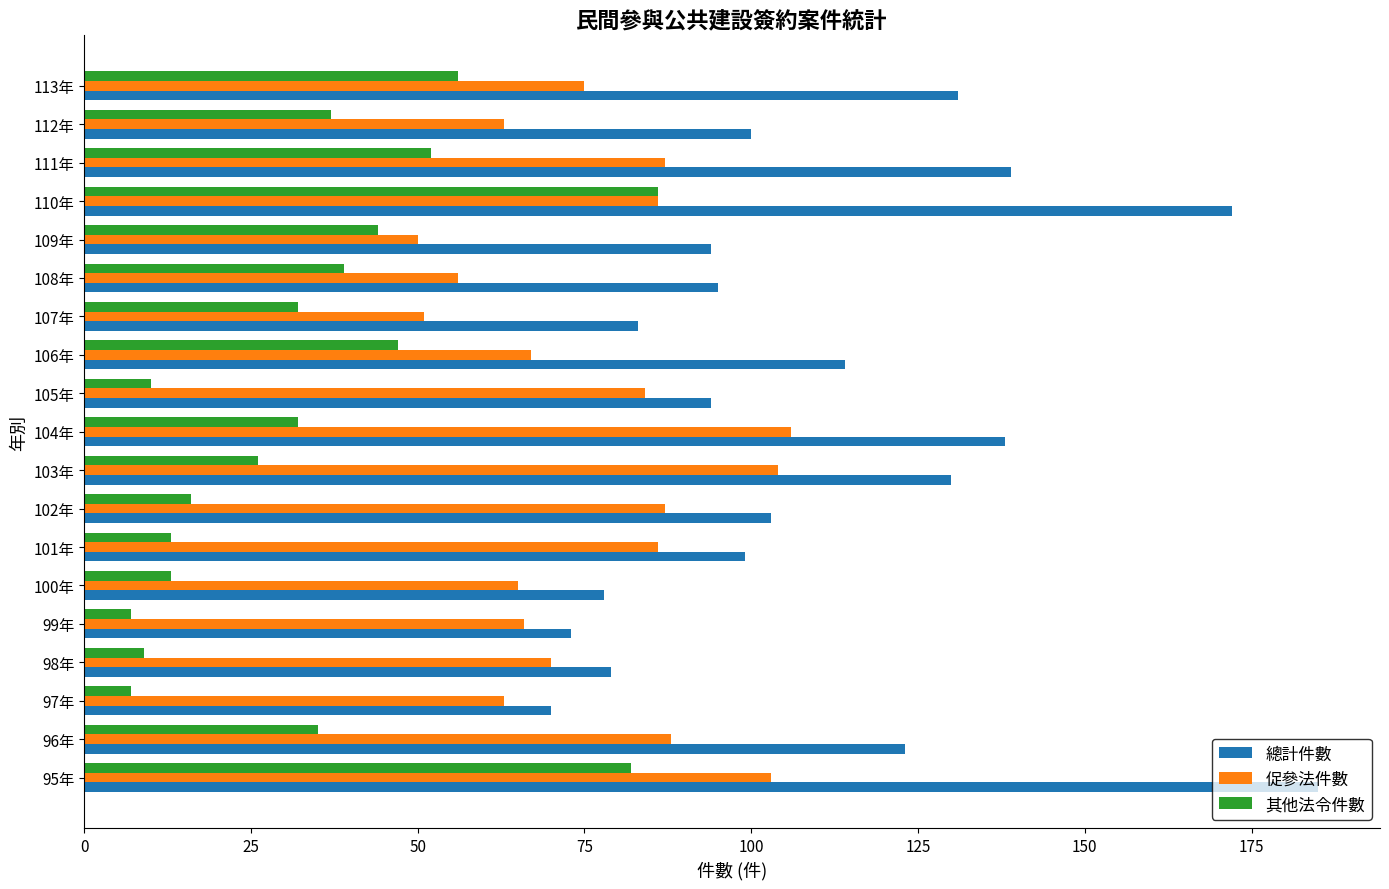

True or false: 其他法令件數 has a value of 32 at 104年.

True